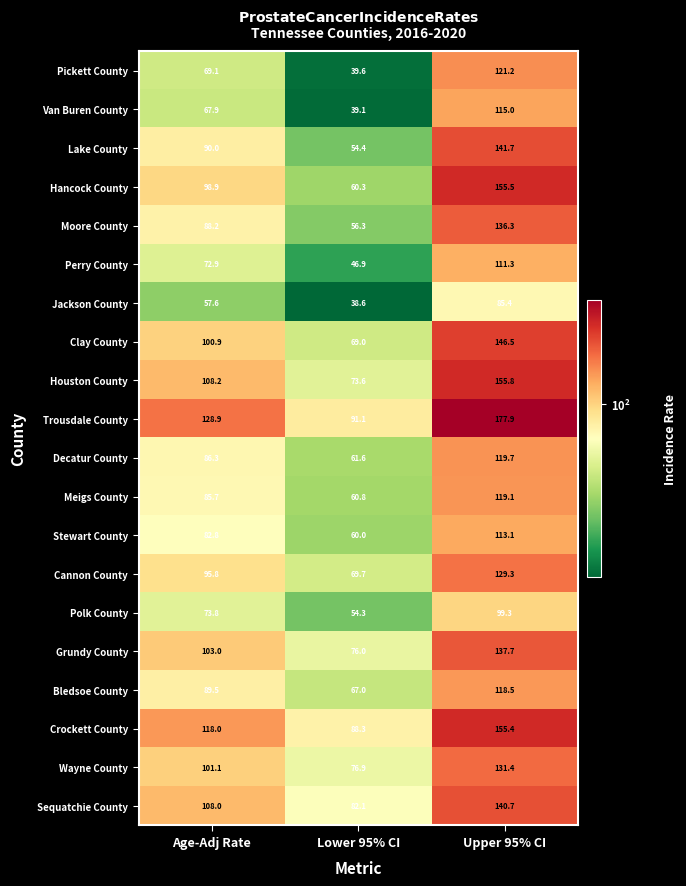

Between Lower 95% CI and Upper 95% CI, which series saw the biggest shift?

Hancock County